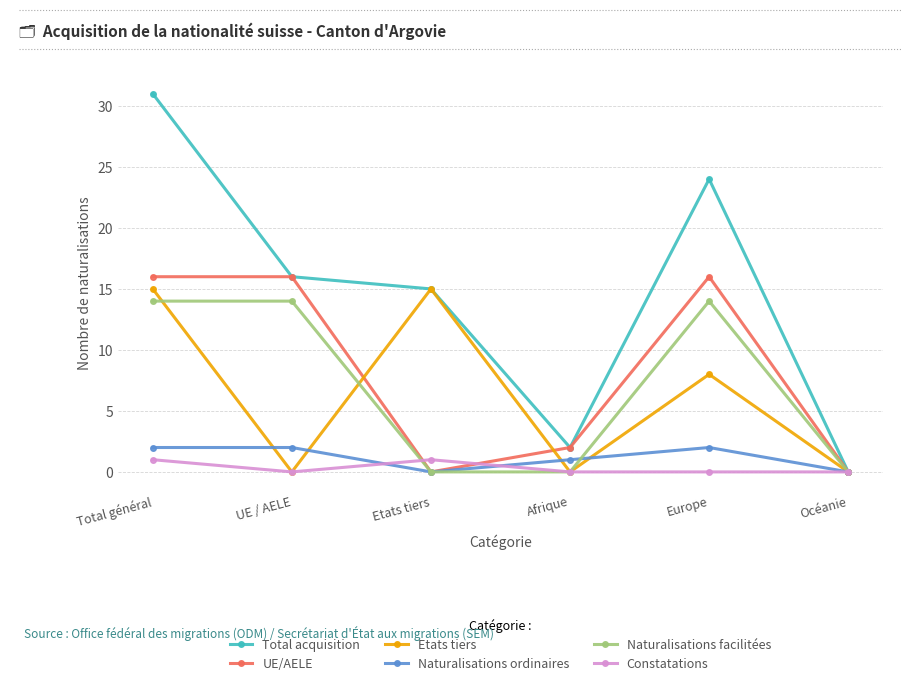

How many values in the UE/AELE series are below 16?

3